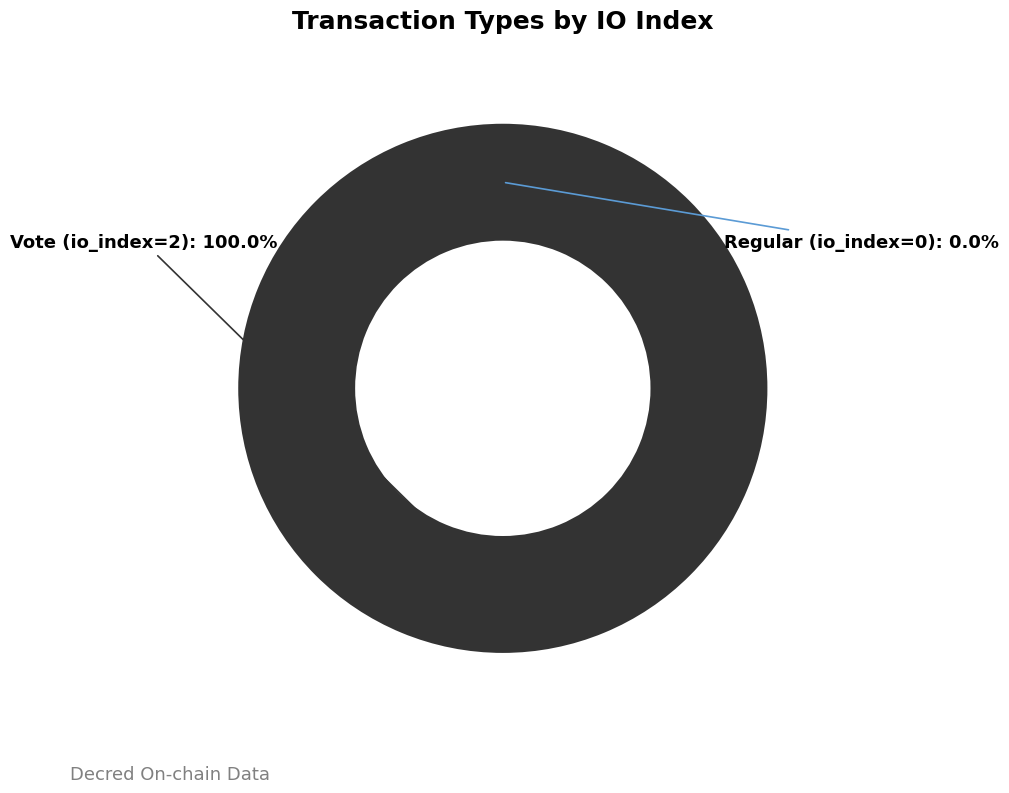

Which slice is the largest?

Vote (io_index=2)